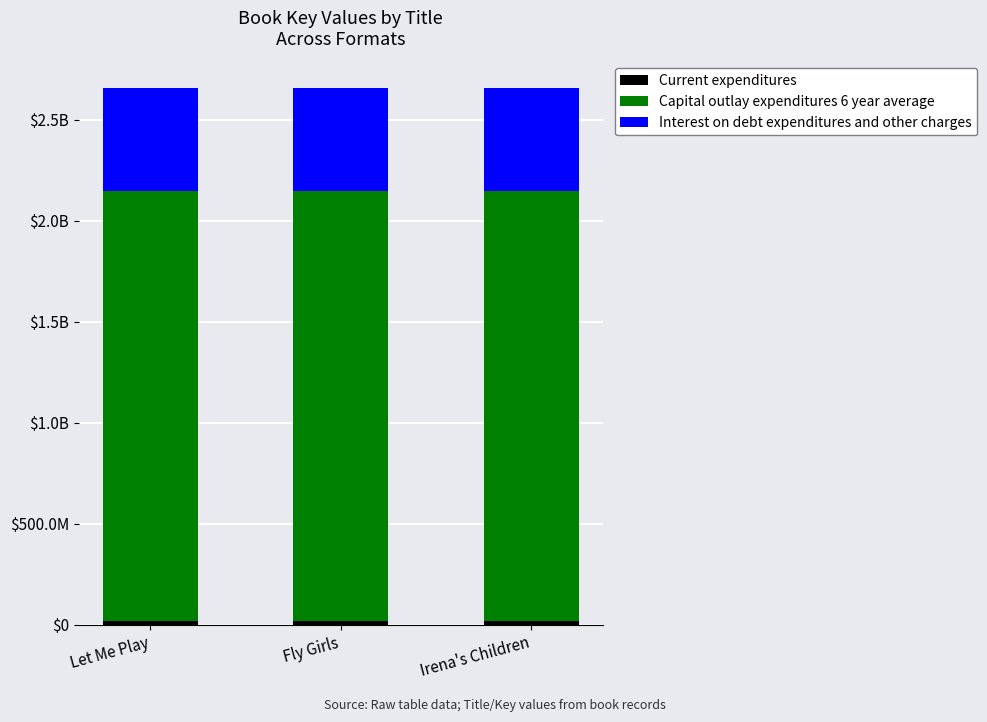

Are the bars horizontal?

No